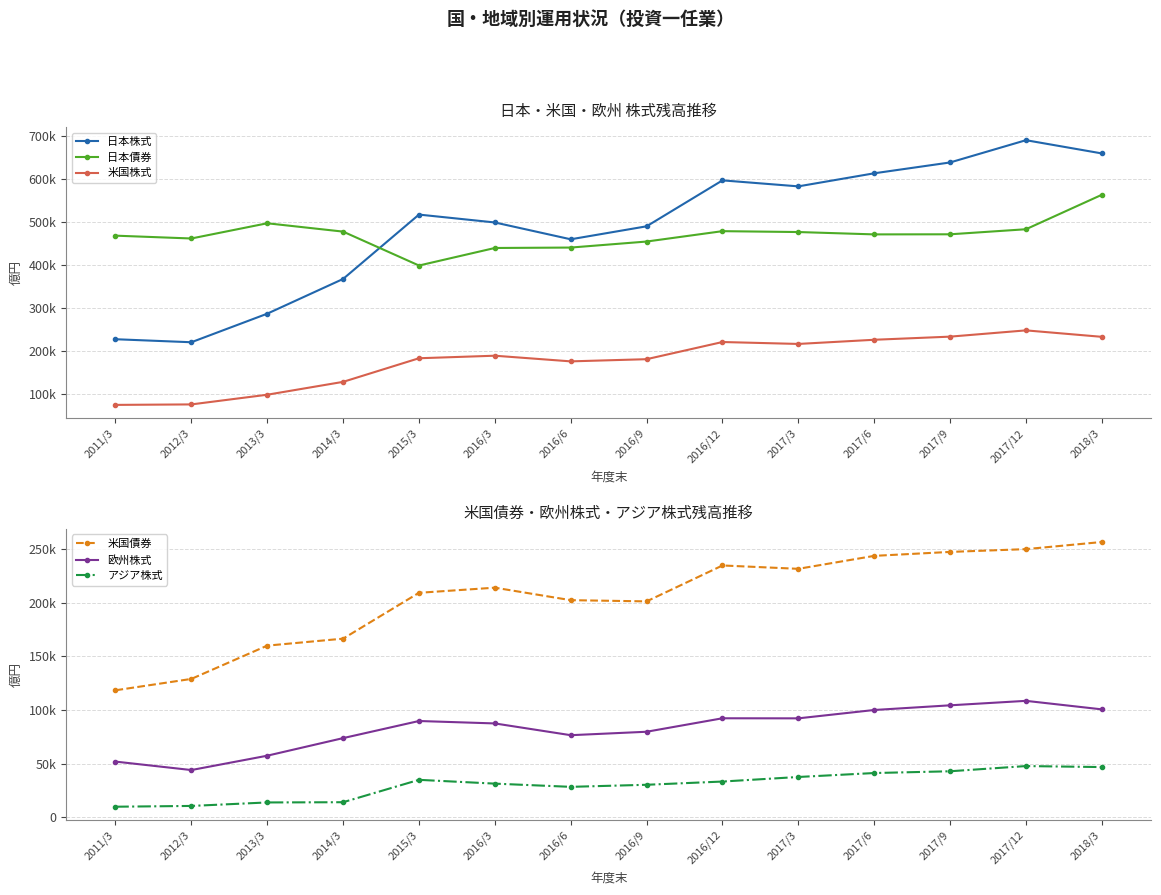

Which category has the lowest value in the アジア株式 series?

2011/3